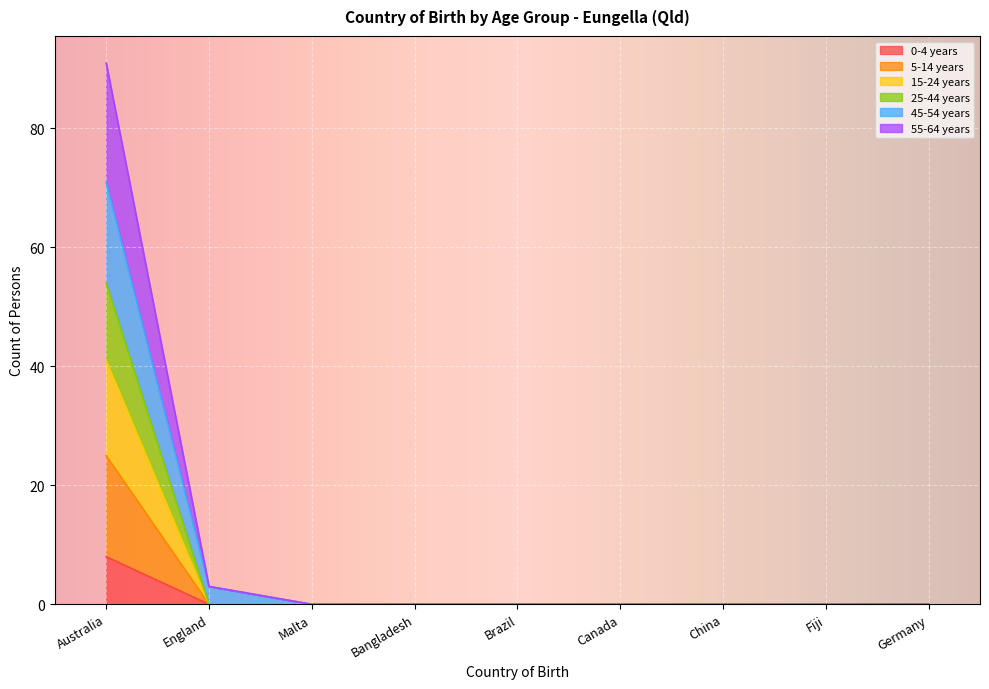

Is the value of 5-14 years at Germany greater than the value of 0-4 years at Malta?

No